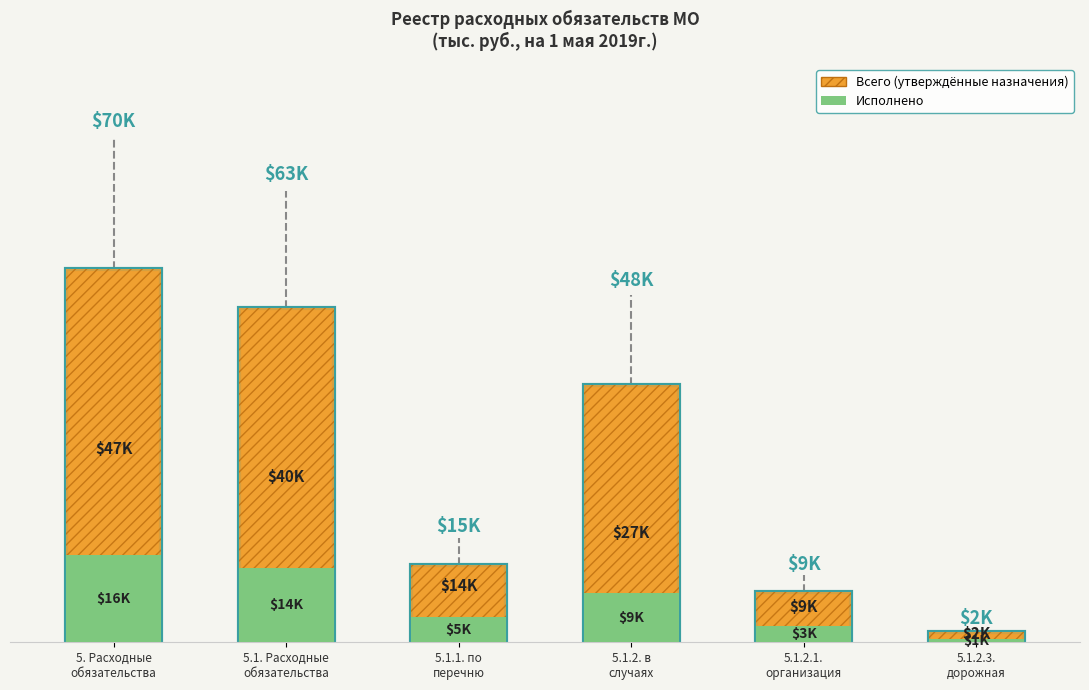

True or false: Исполнено and Всего cross at least once.

False